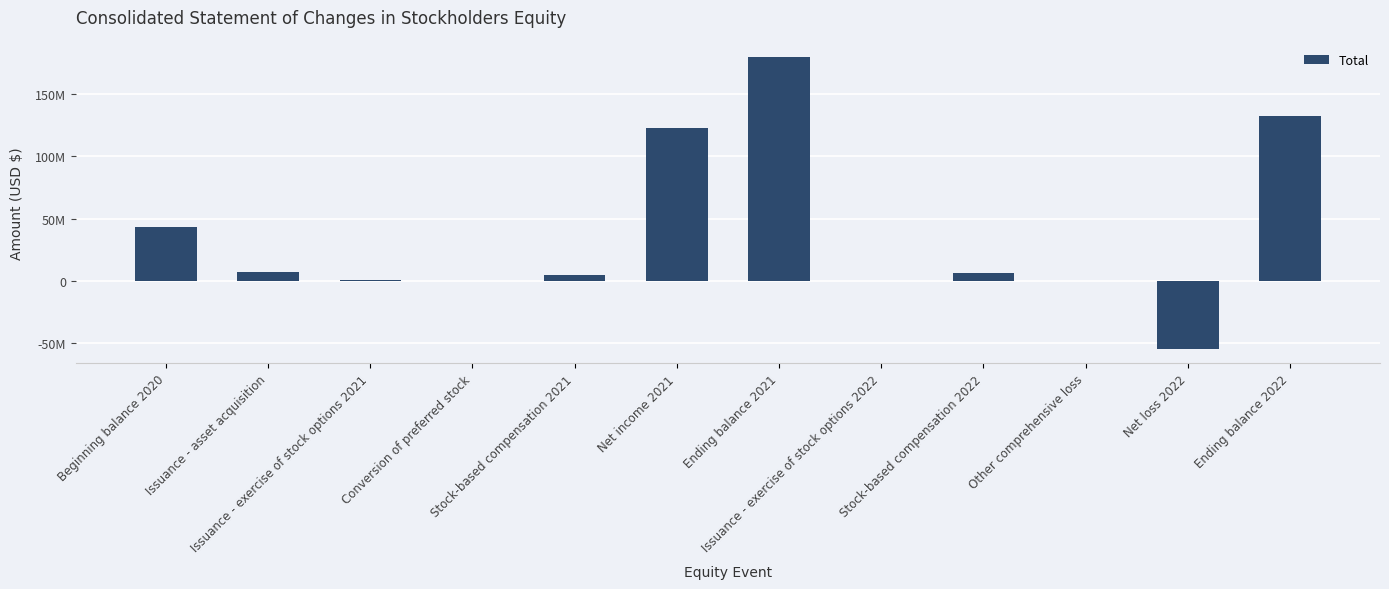

What is the label of the 9th bar from the right?

Conversion of preferred stock